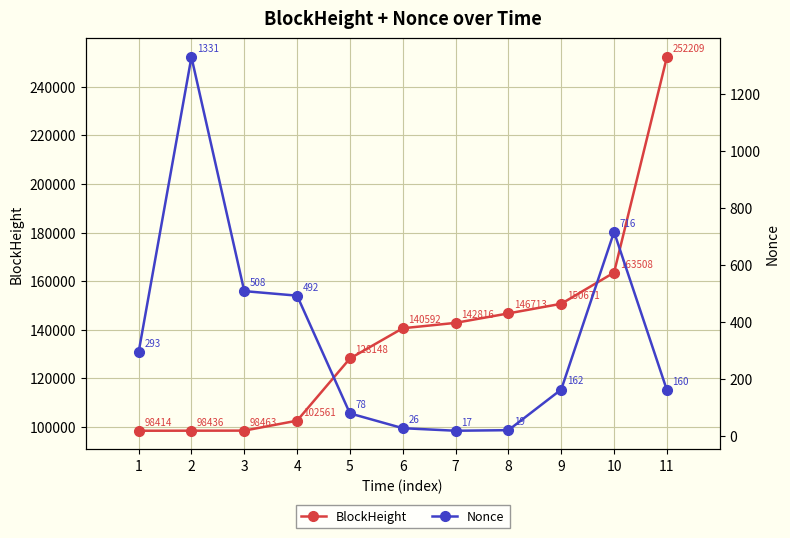

How many data points does each series have?

11